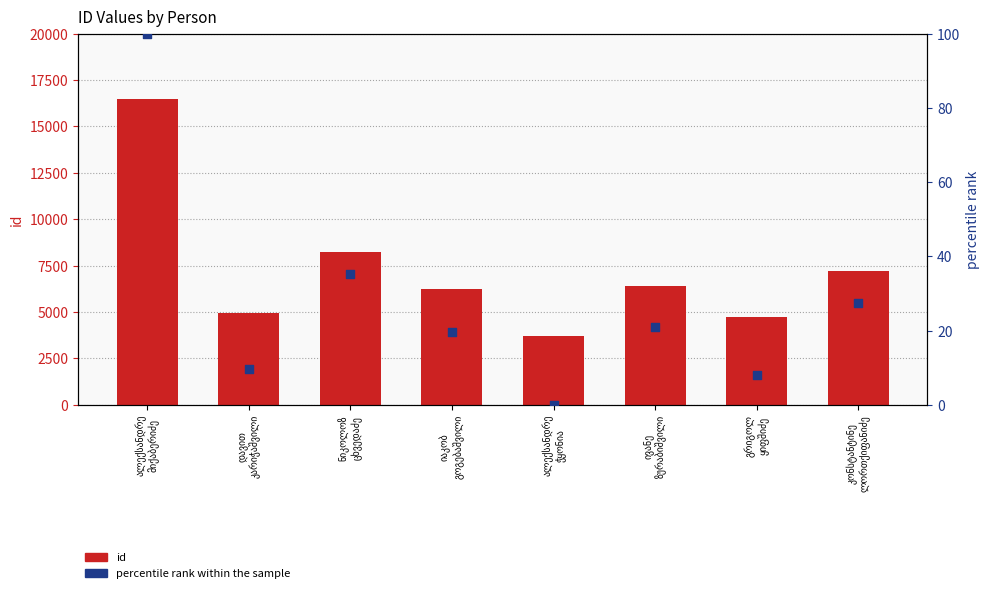

Which series contains the lowest Y value?

percentile rank within the sample